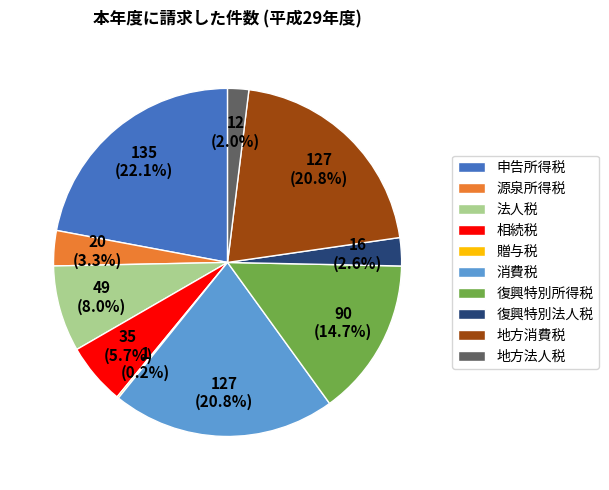

Which category has the biggest portion of the pie?

申告所得税